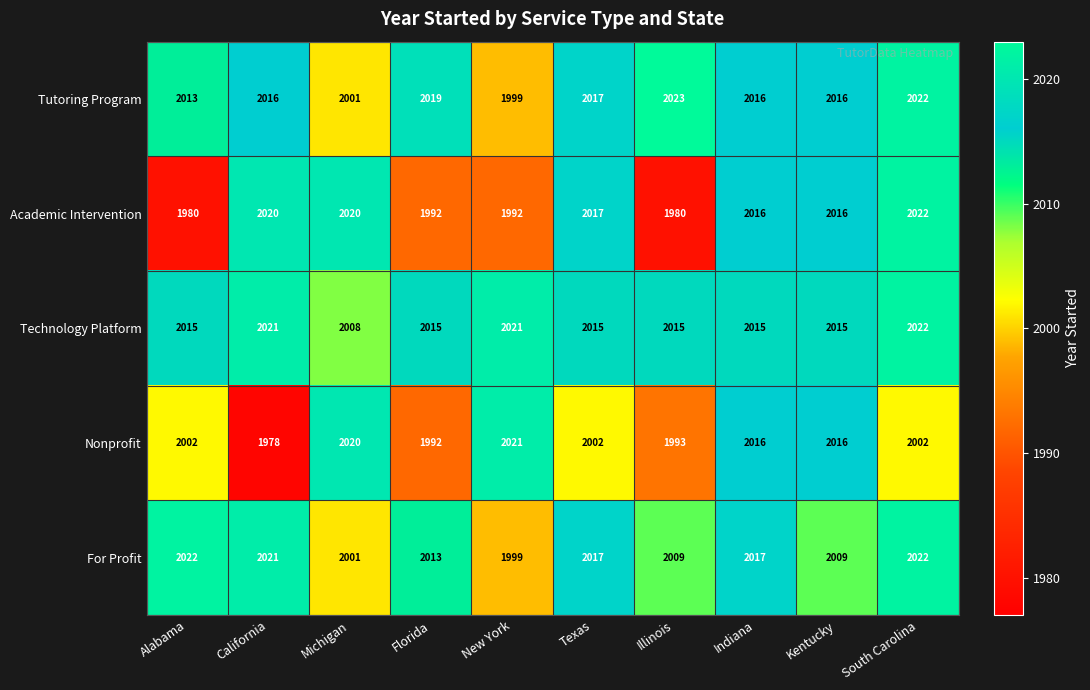

What is the difference between the Tutoring Program values at California and Alabama?

3